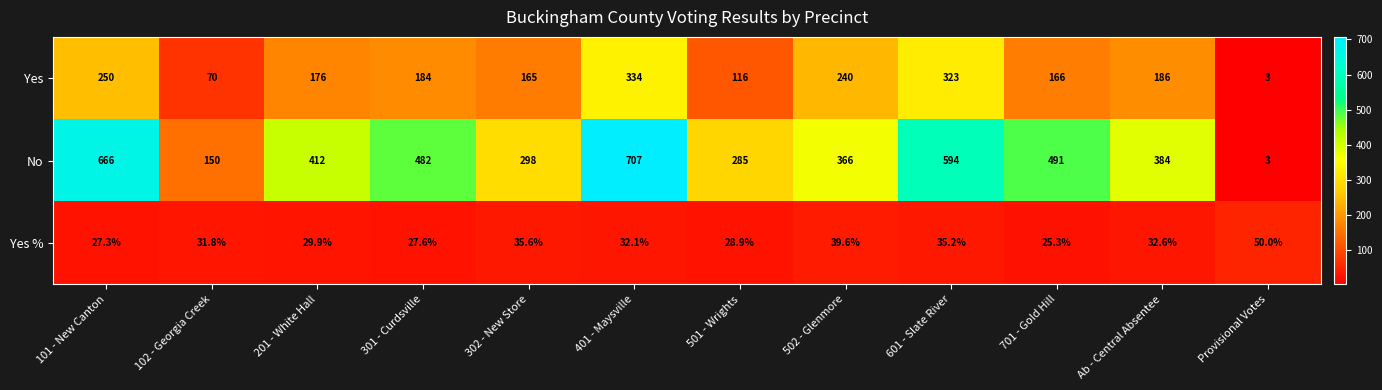

How many data points does each series have?

12